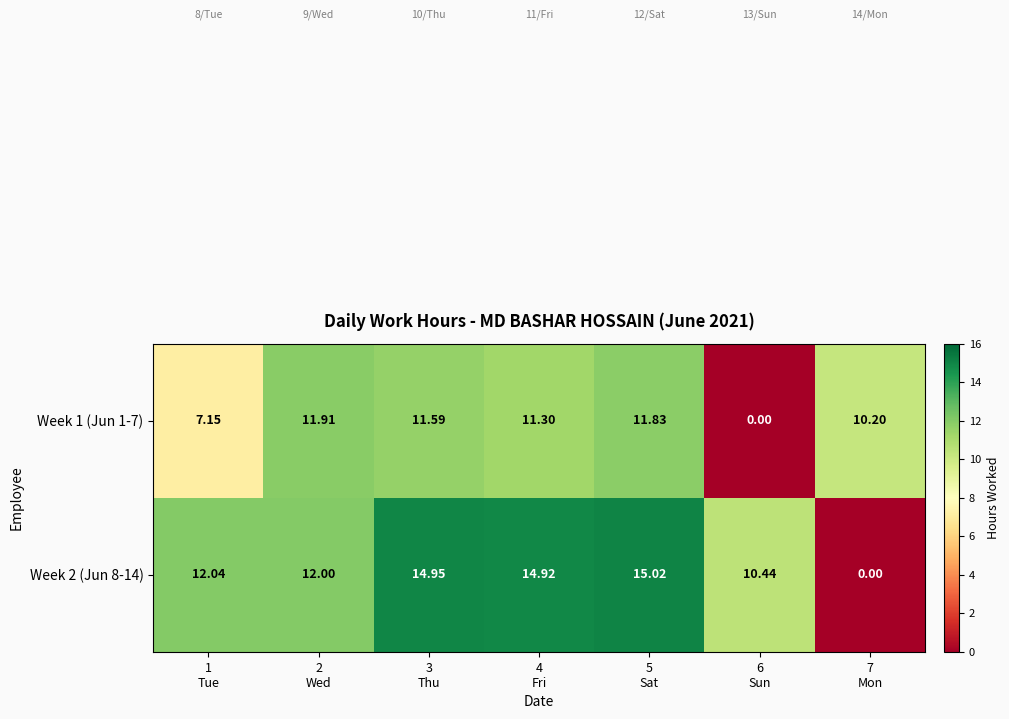

Reading left to right, what are all the values shown in this chart?

Week 1 (Jun 1-7): 1
Tue=7.2	2
Wed=11.9	3
Thu=11.6	4
Fri=11.3	5
Sat=11.8	6
Sun=0.0	7
Mon=10.2
Week 2 (Jun 8-14): 1
Tue=12.0	2
Wed=12.0	3
Thu=14.9	4
Fri=14.9	5
Sat=15.0	6
Sun=10.4	7
Mon=0.0